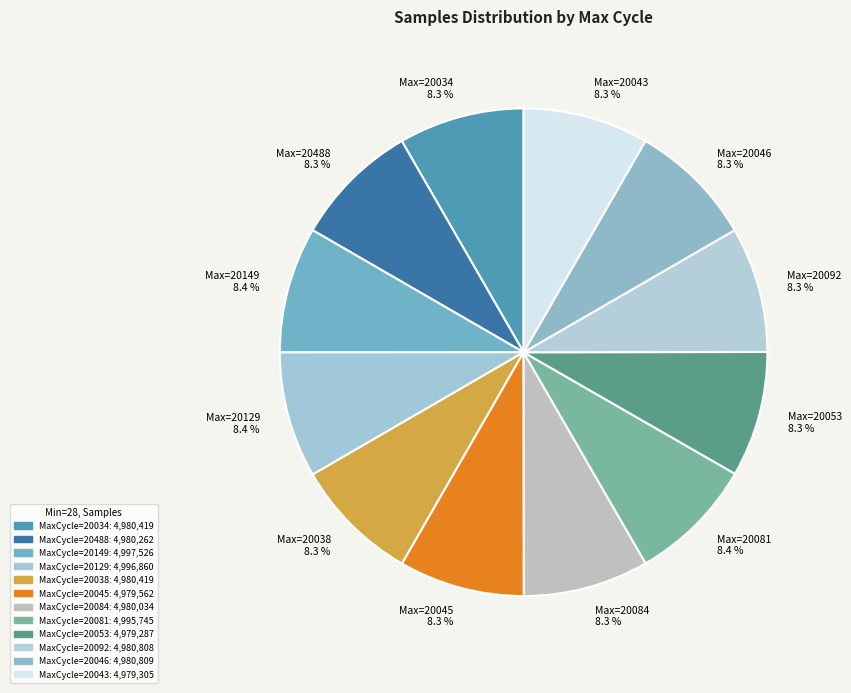

To the nearest percent, what is the average slice percentage?

8%